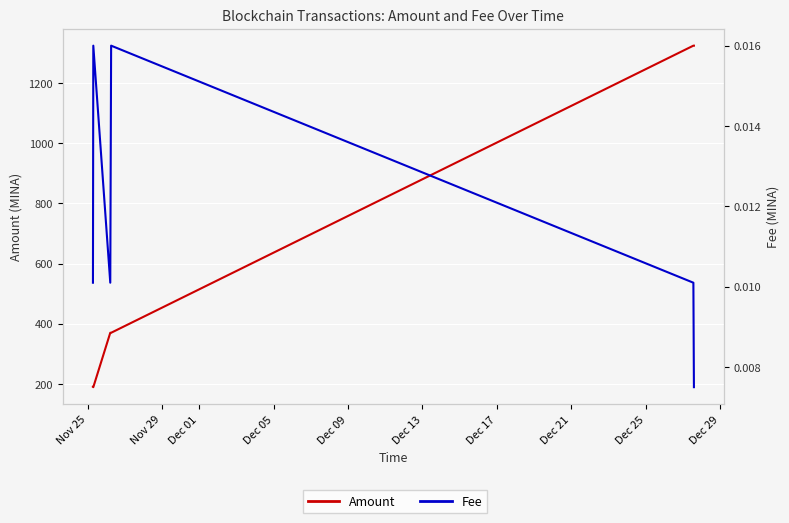

True or false: Amount and Fee intersect in this chart.

False